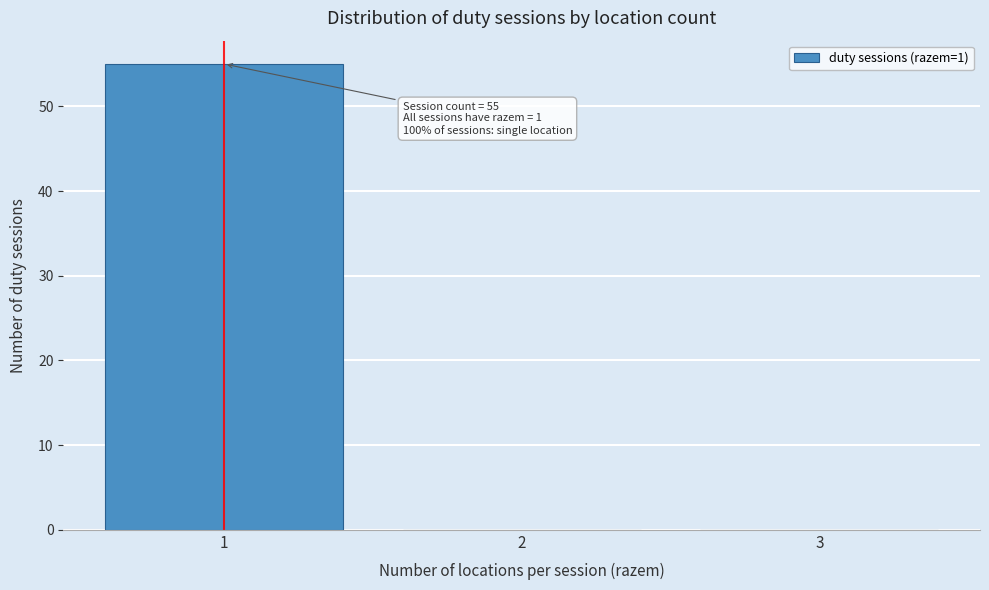

Which range on the x-axis has the tallest bar?

0.5 to 1.5